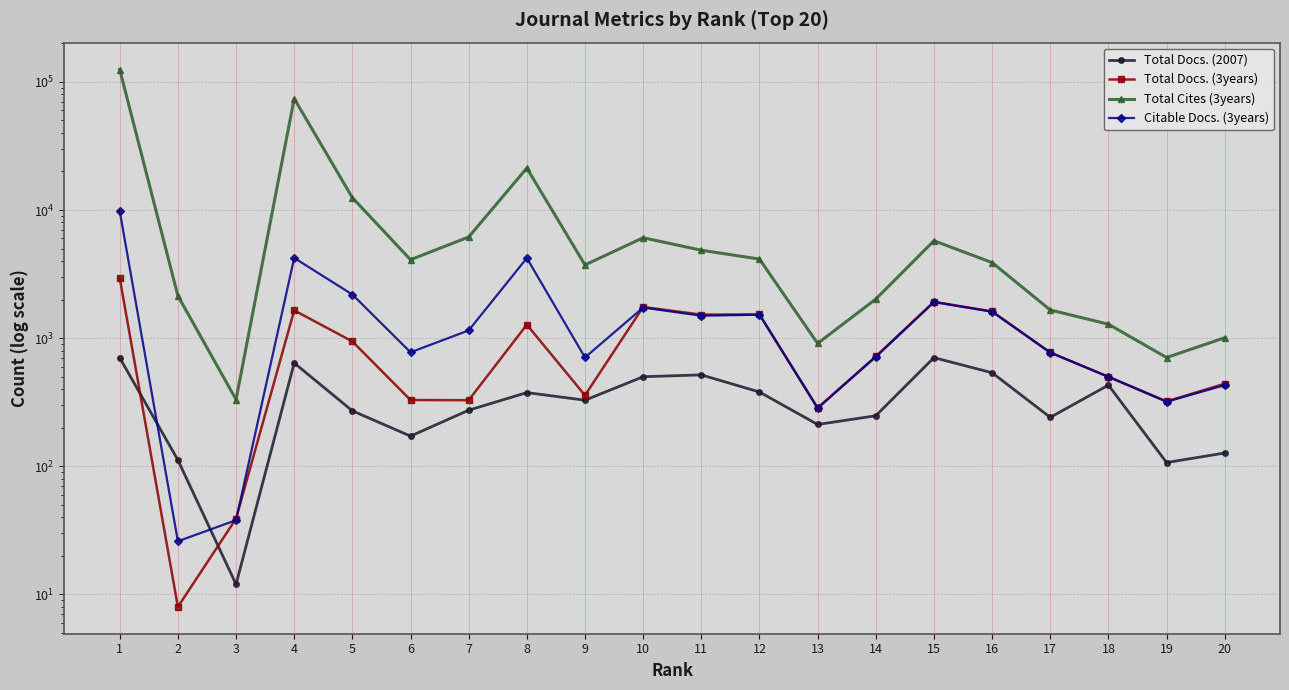

Which series has the largest range (max minus min)?

Total Cites (3years)